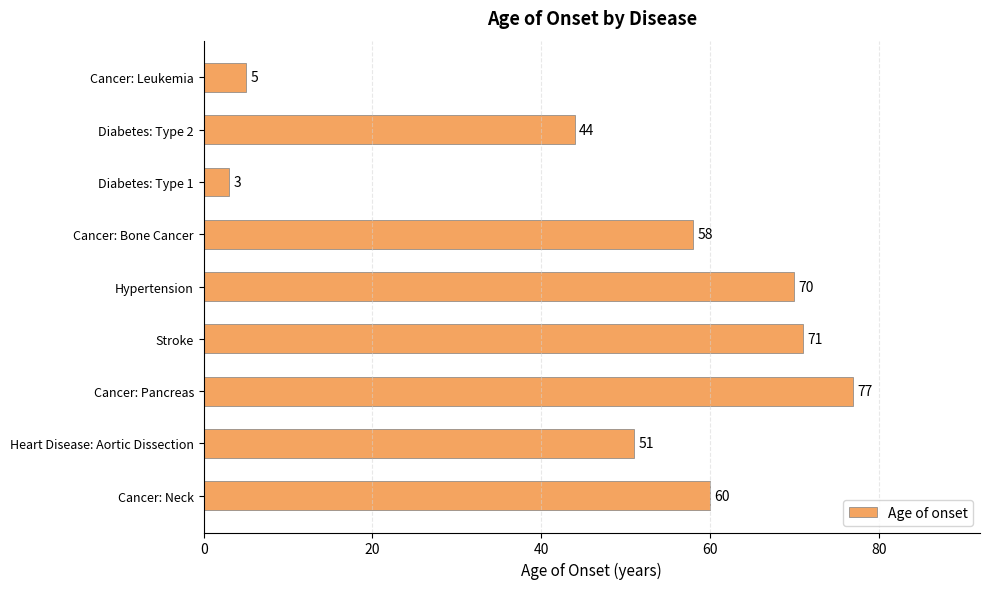

What is the label of the 2nd bar from the top?

Diabetes: Type 2